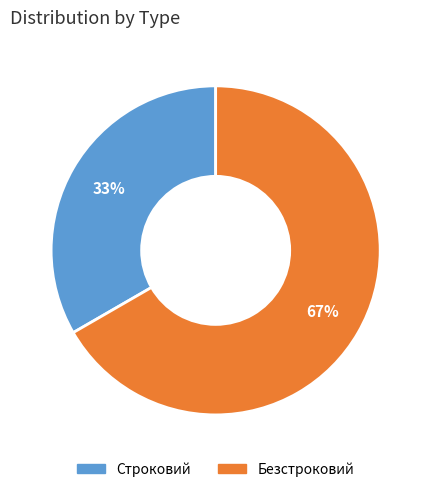

How many slices are in this pie chart?

2